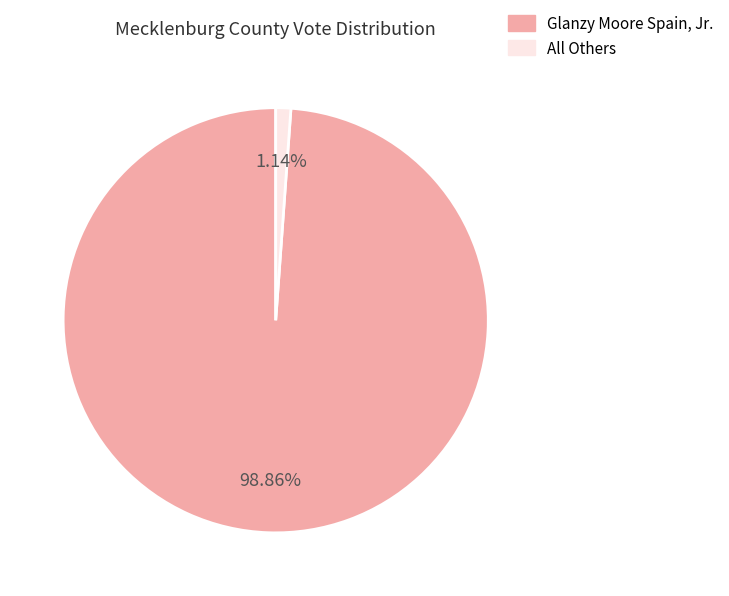

What percentage is the Glanzy Moore Spain, Jr. slice, to the nearest percent?

99%